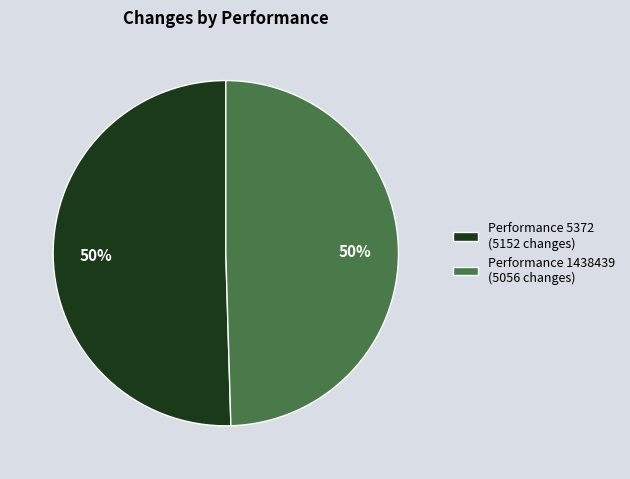

To the nearest percent, what percentage of the pie is Performance 5372 (5152 changes)?

50%